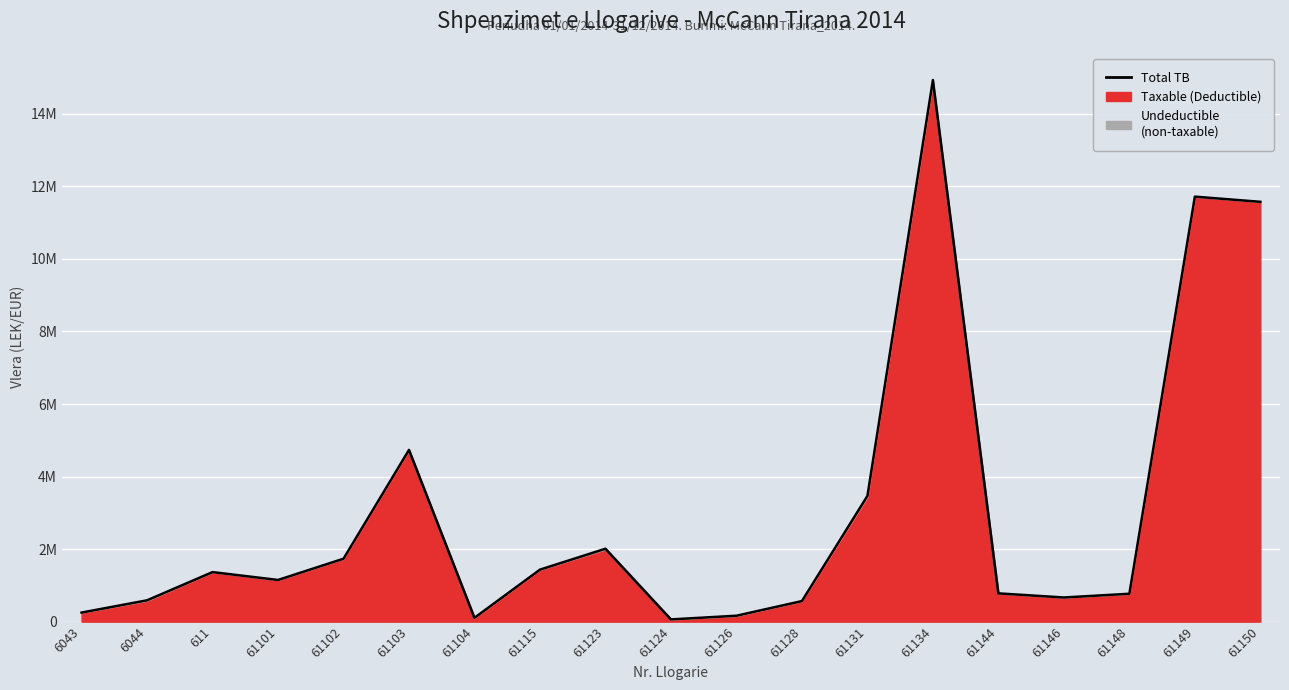

What is the difference between the second highest and second lowest values?

11611976.6